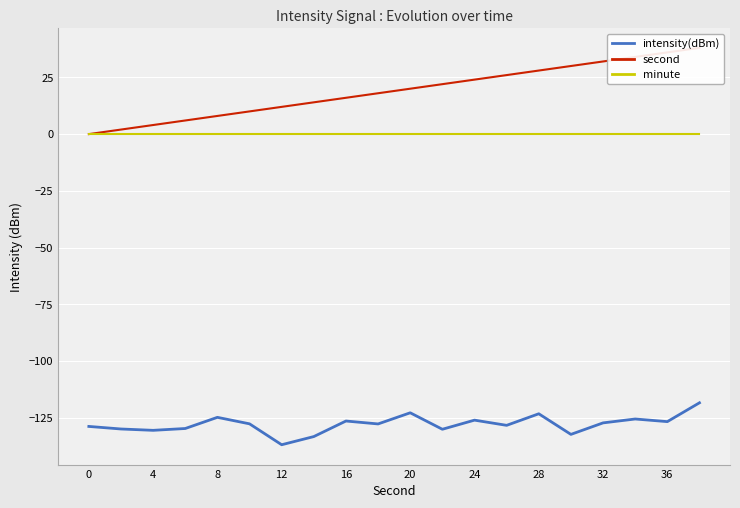

What is the maximum value shown in the chart?

38.0